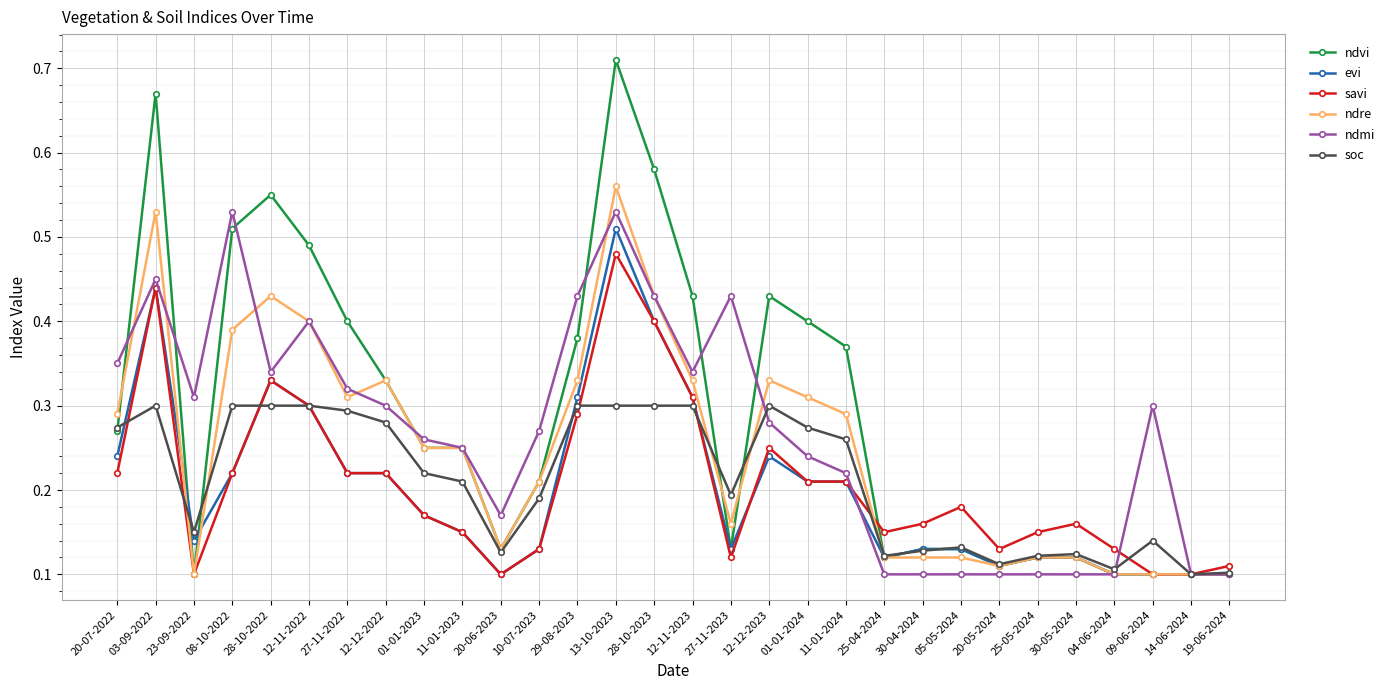

Which series has the widest spread of values?

ndvi